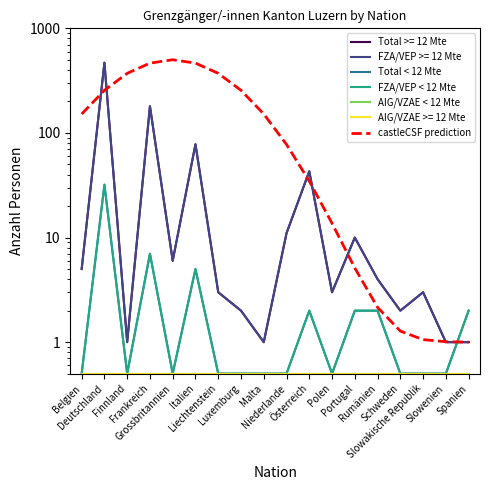

True or false: castleCSF prediction has a value of 1.3 at Schweden.

True